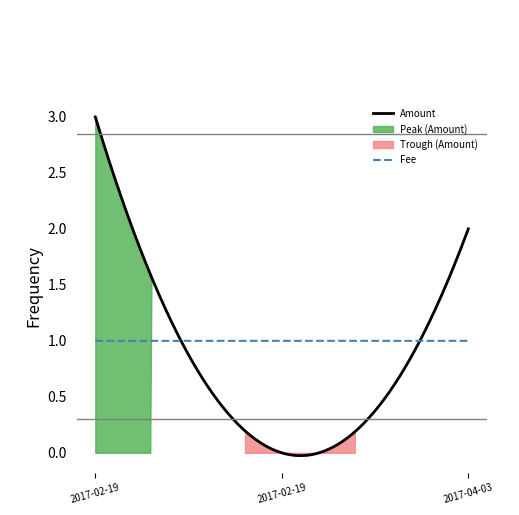

The value of Amount at 2017-02-19 23:45:36 is 1.1. True or false?

False